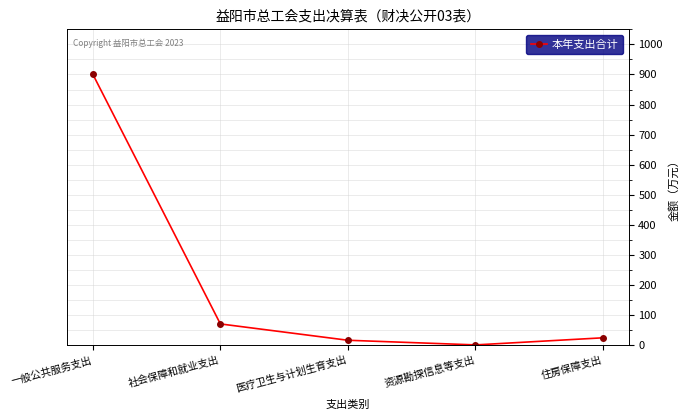

The chart shows a value of 900.8 at 一般公共服务支出. True or false?

True